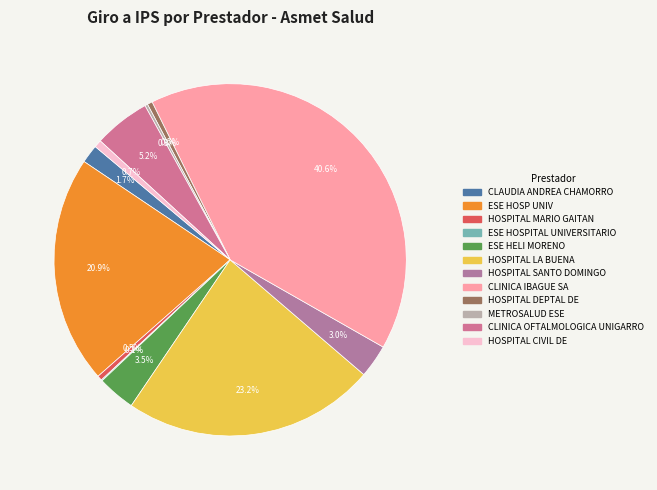

Count the number of slices in the pie.

12